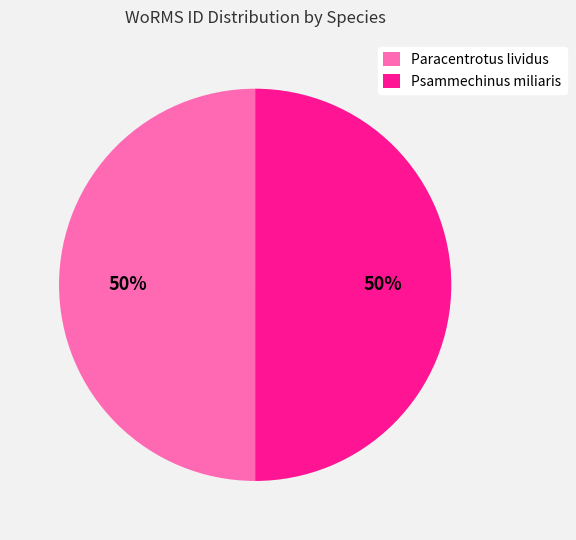

How many segments does this pie chart have?

2